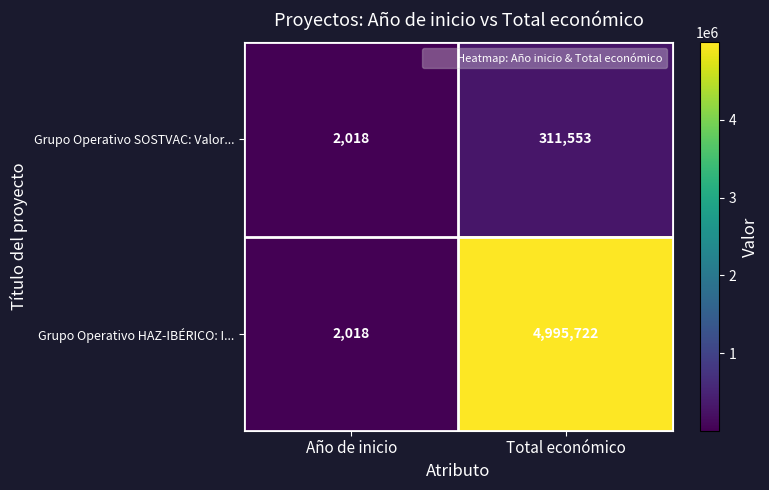

What is the difference between the highest and lowest values at Total económico?

4684169